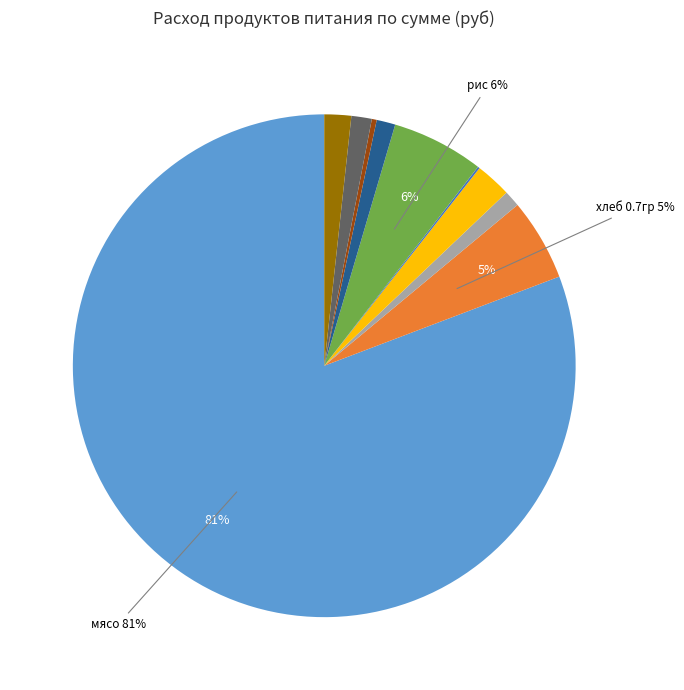

Does any single category account for the majority?

Yes